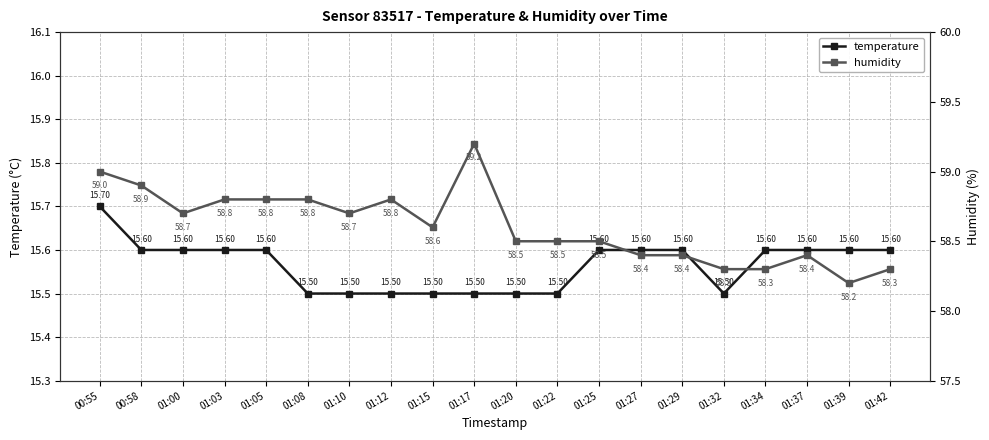

Where is temperature nearest to the value 15?

01:08